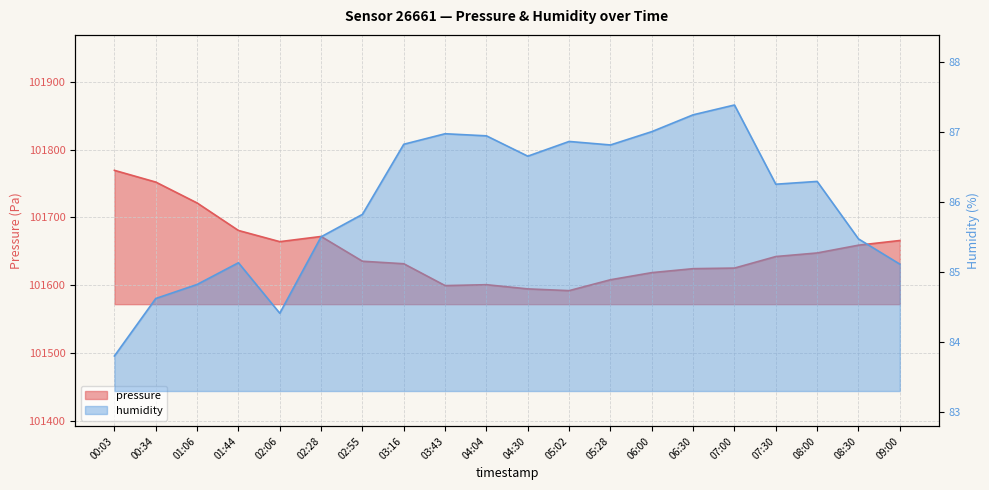

What value does the humidity series have at 00:03?

83.8